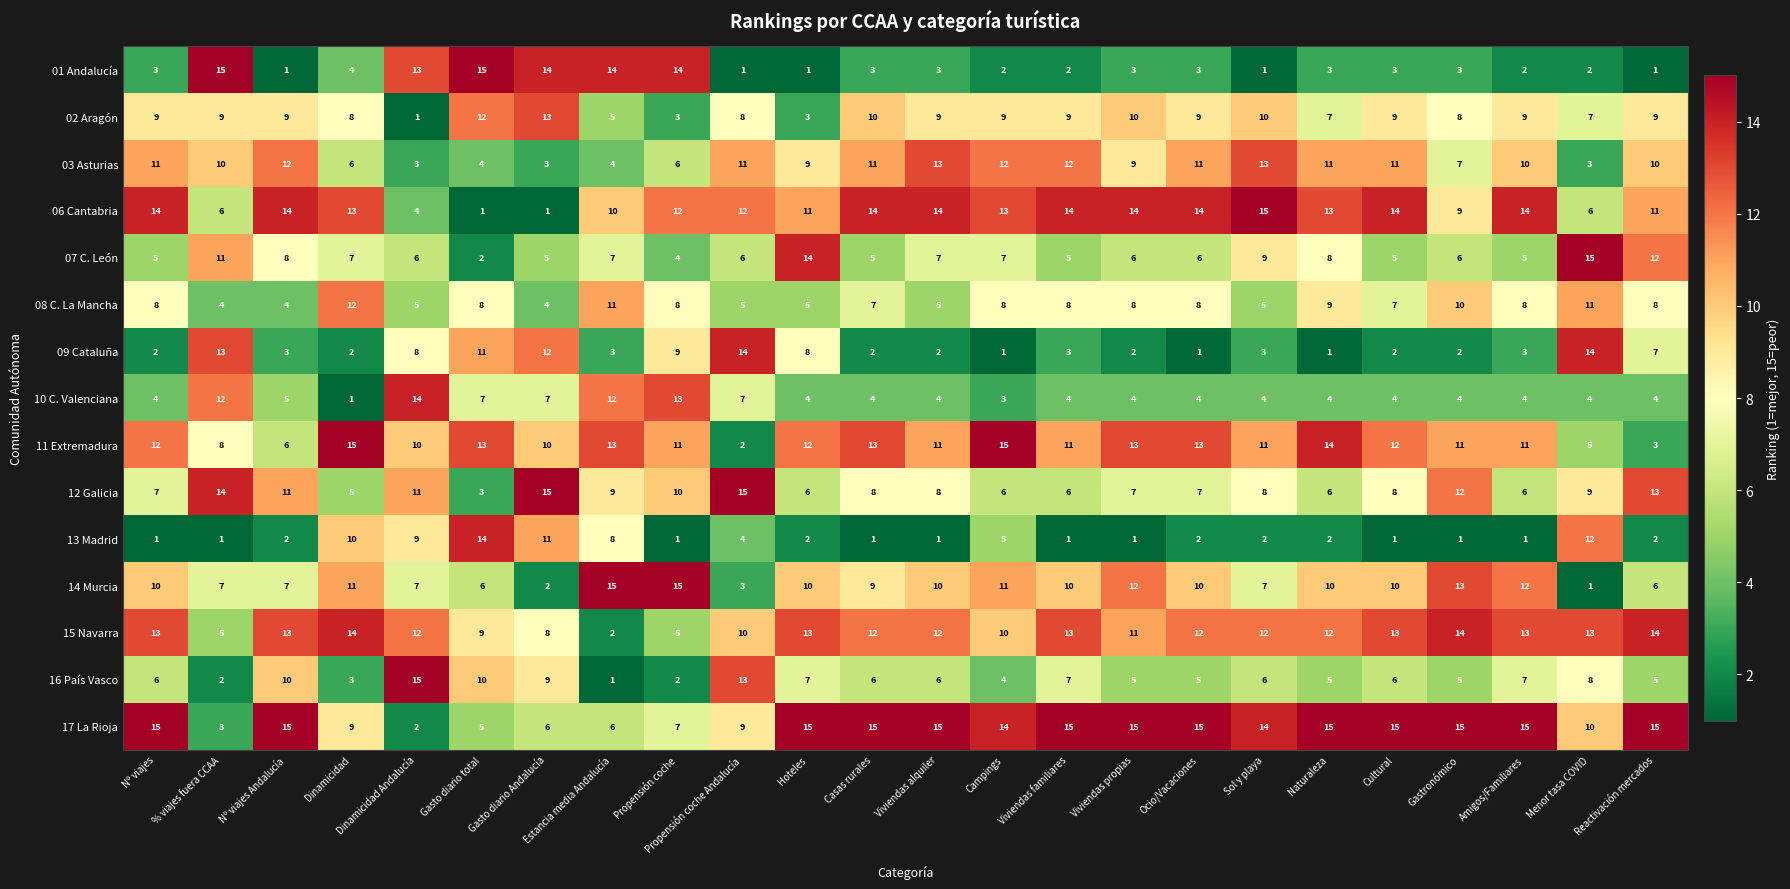

What is the spread (max minus min) of values at Ocio/Vacaciones?

14